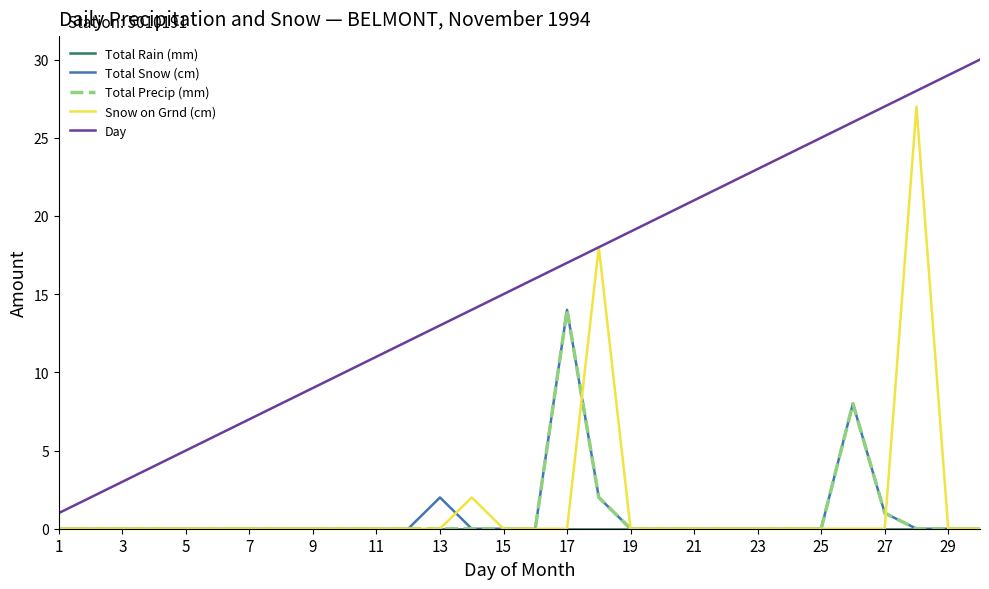

Which series has the largest total across all categories?

Day